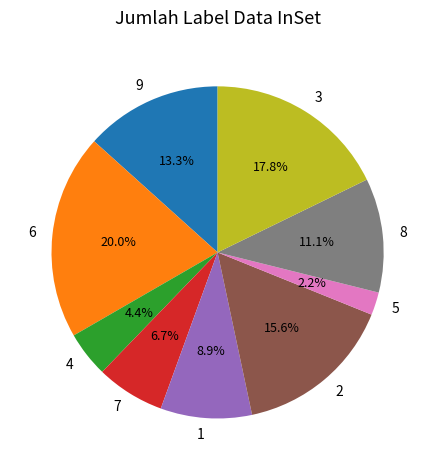

Rank the categories by value from highest to lowest.

6, 3, 2, 9, 8, 1, 7, 4, 5